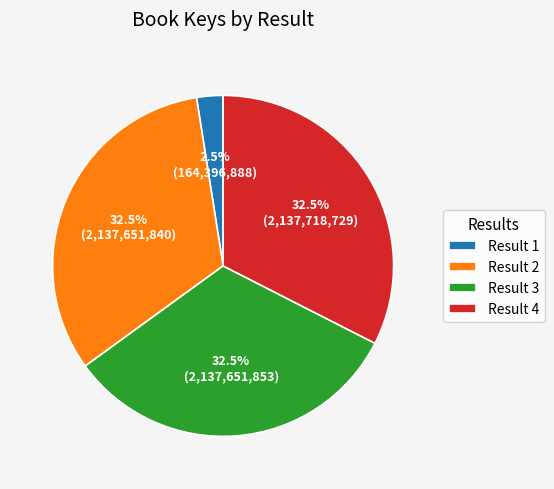

What is the smallest slice in the pie chart?

Result 1